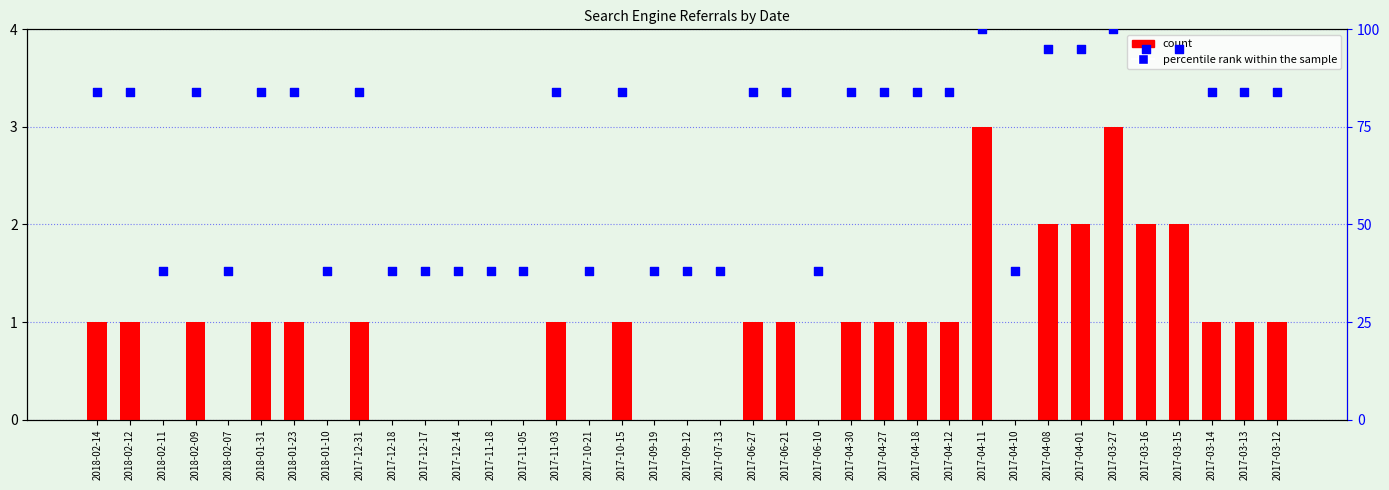

What is the total value across all series at 2018-02-12?

85